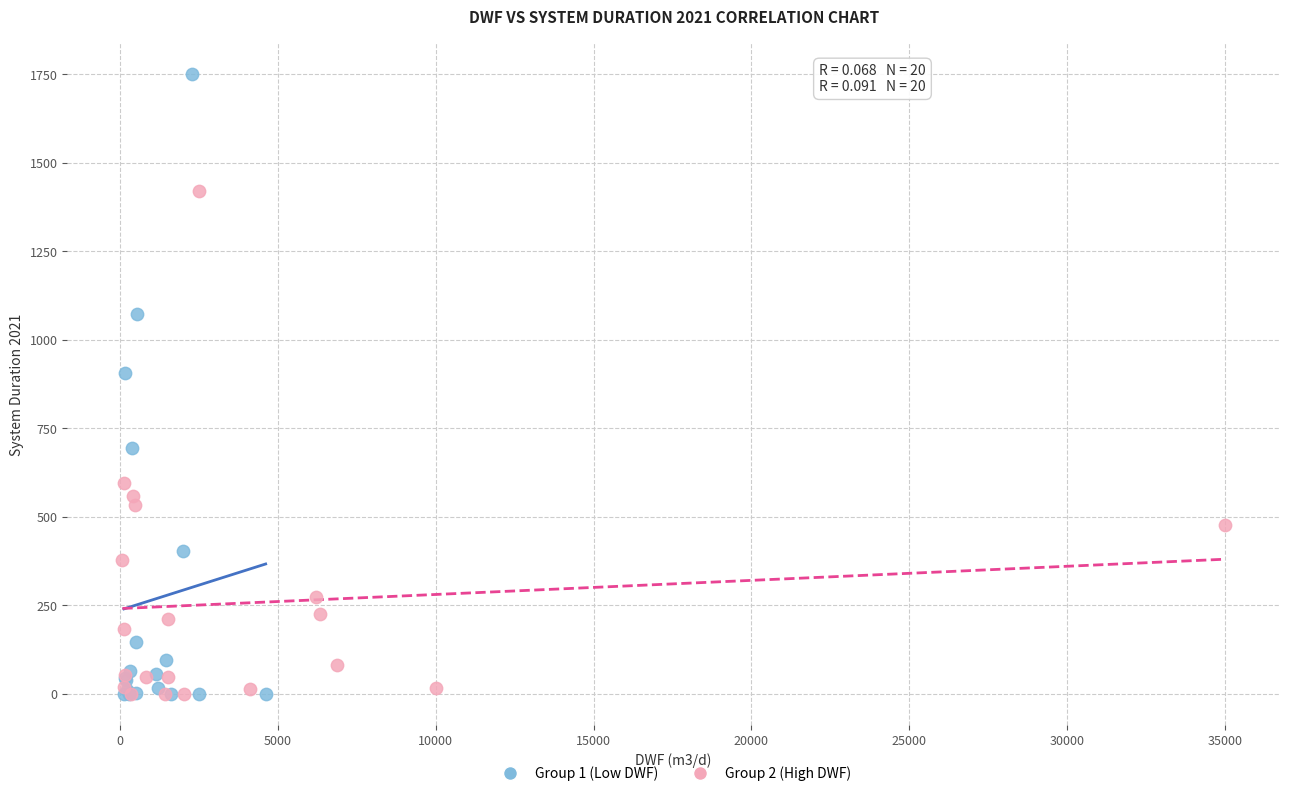

Which series has the widest spread of Y values?

Group 1 (Low DWF)